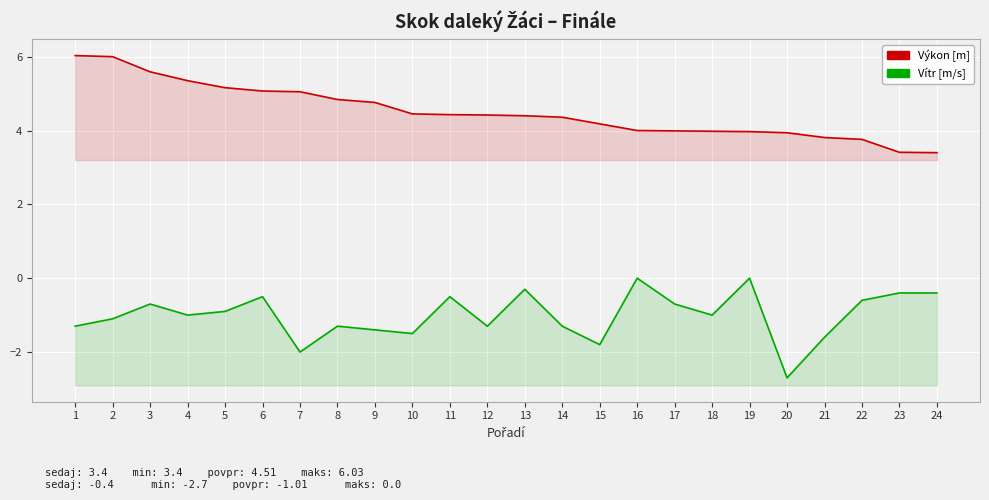

What is the total value across all series at 2?

4.9